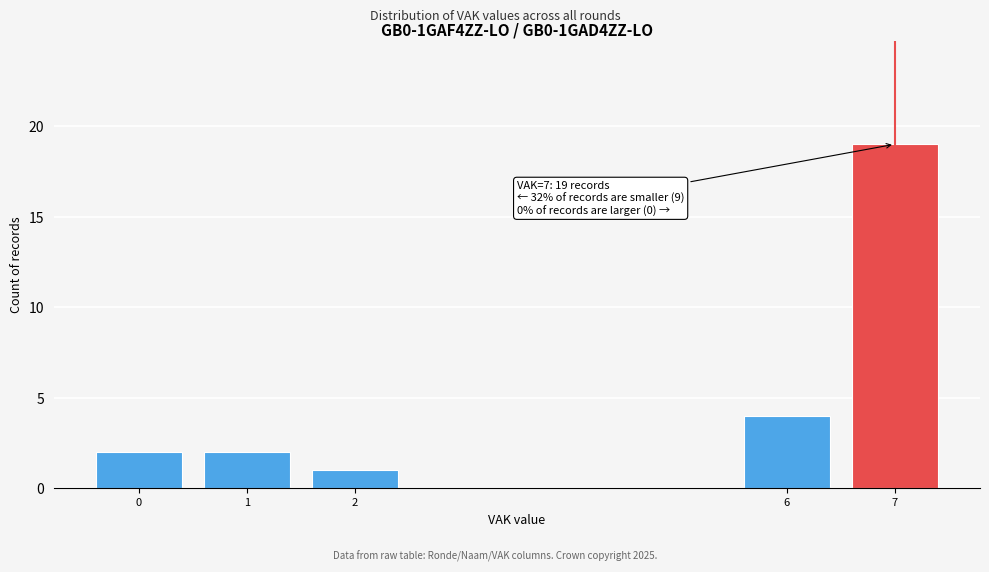

Reading left to right, what are all the values shown in this chart?

2	2	1	4	19